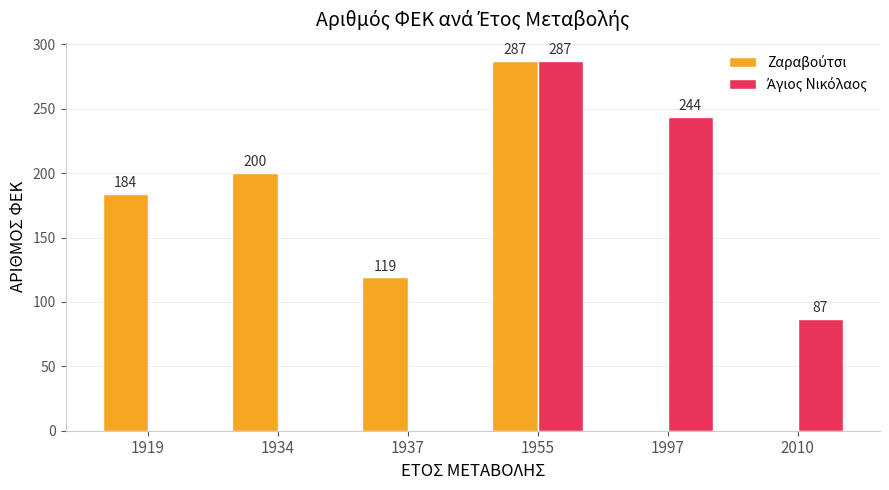

What is the greatest value displayed?

287